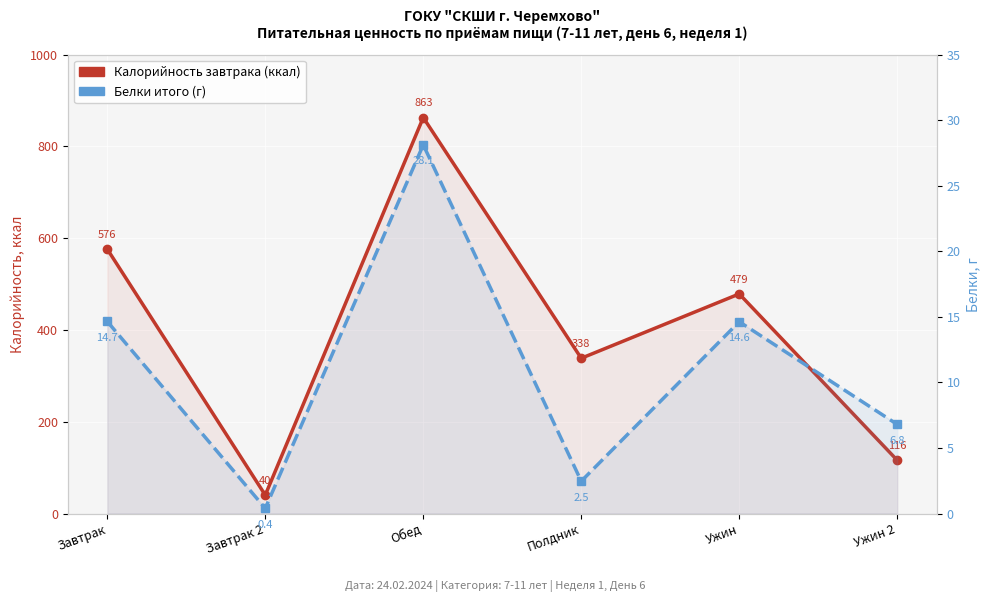

How many values in the Калорийность завтрака series exceed 478?

3